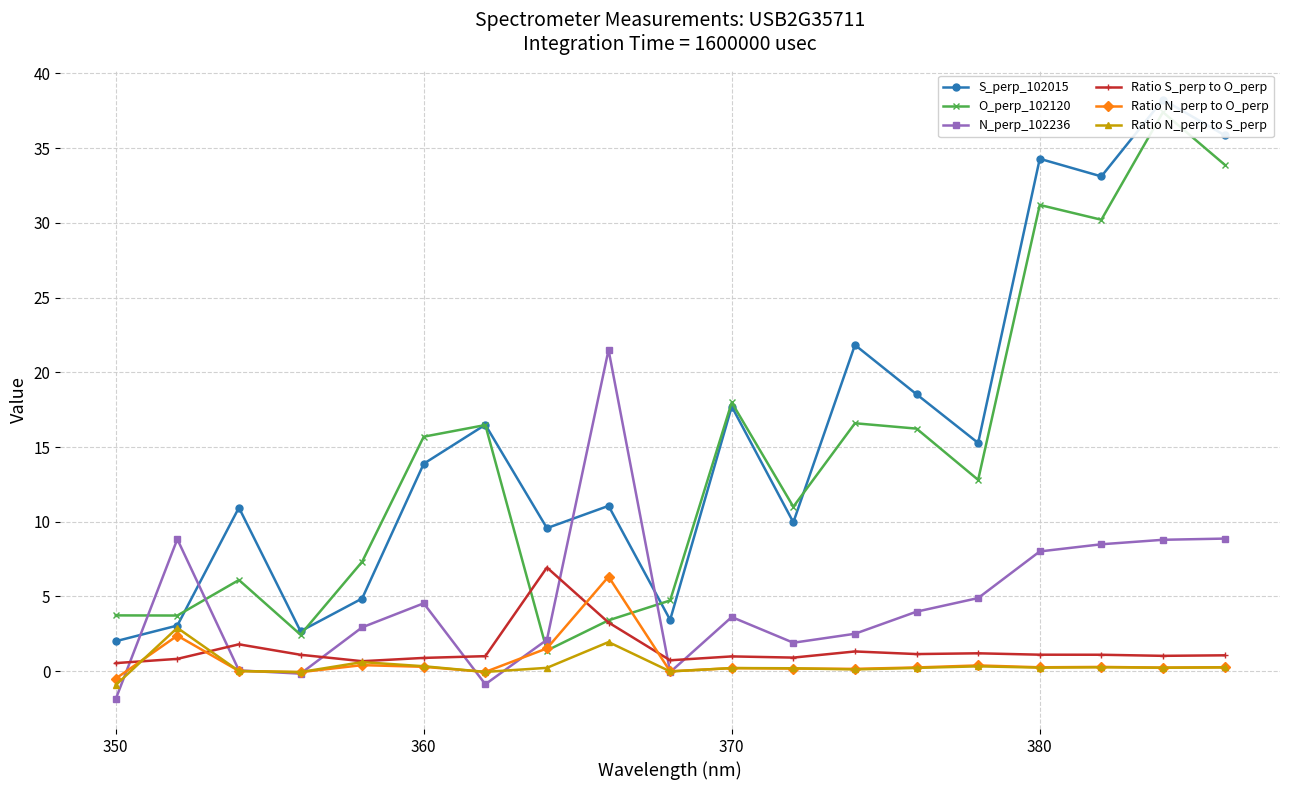

In Ratio S_perp to O_perp, how many points are lower than both neighbors (excluding endpoints)?

5